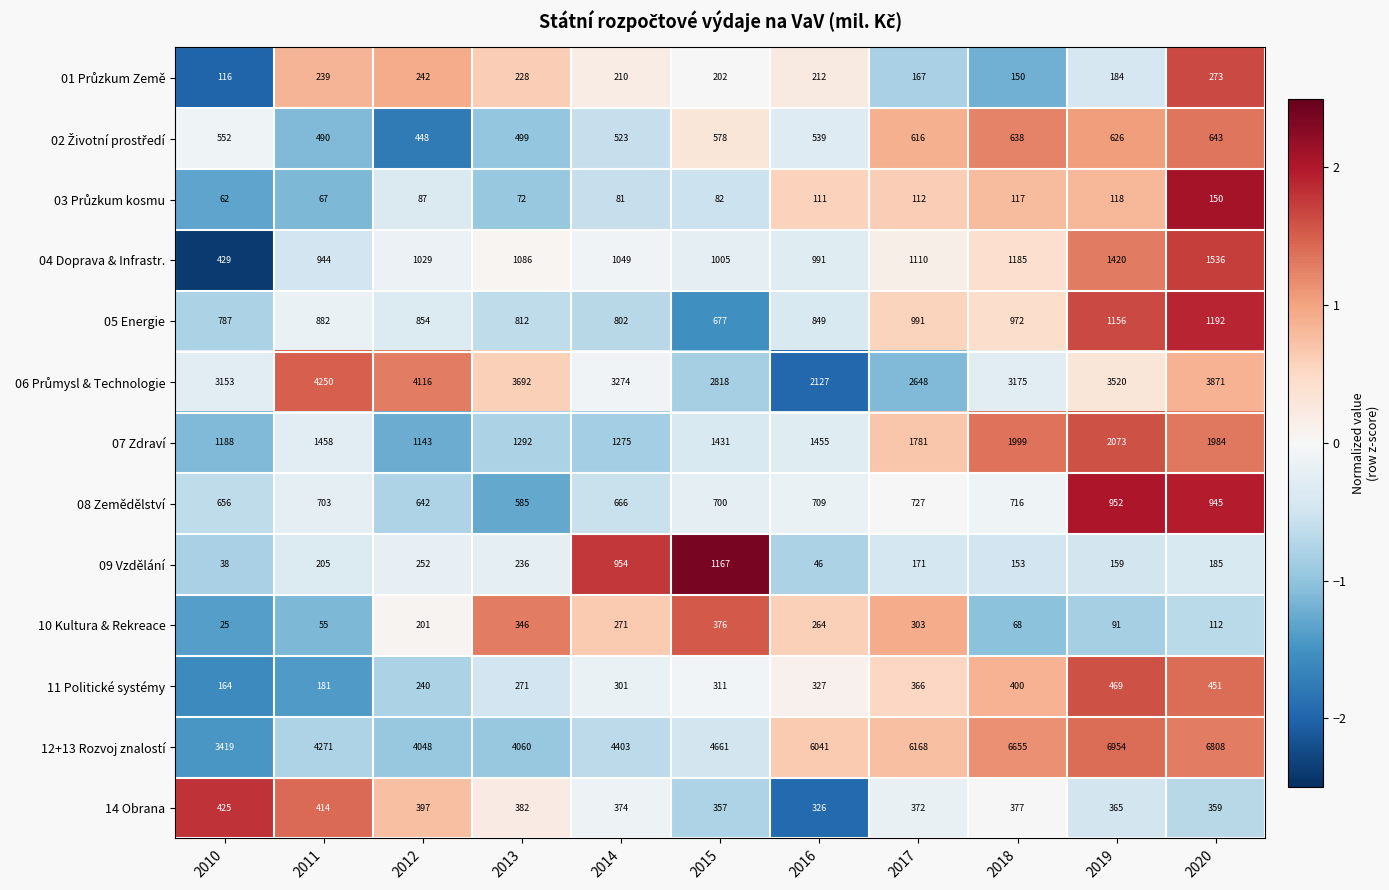

How many categories are shown in the chart?

11